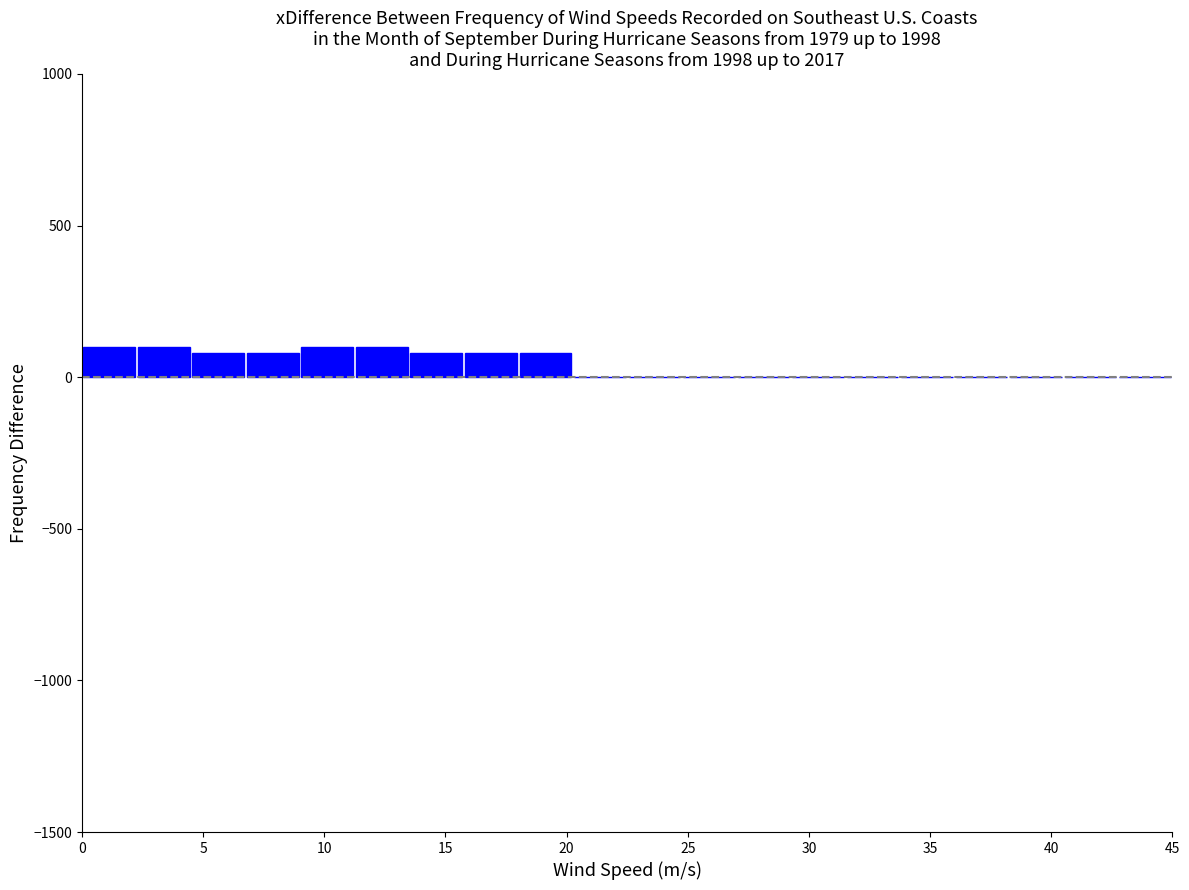

Reading left to right, list every bar in this chart as the range it spans on the x-axis followed by its height. Neither the bar edges nor the heights are printed on the chart, so give them approximately, as read against the axes.

0.00 to 2.25: 100
2.25 to 4.50: 100
4.50 to 6.75: 100
6.75 to 9.00: 100
9.00 to 11.25: 100
11.25 to 13.50: 100
13.50 to 15.75: 100
15.75 to 18.00: 100
18.00 to 20.25: 100
20.25 to 22.50: 0
22.50 to 24.75: 0
24.75 to 27.00: 0
27.00 to 29.25: 0
29.25 to 31.50: 0
31.50 to 33.75: 0
33.75 to 36.00: 0
36.00 to 38.25: 0
38.25 to 40.50: 0
40.50 to 42.75: 0
42.75 to 45.00: 0